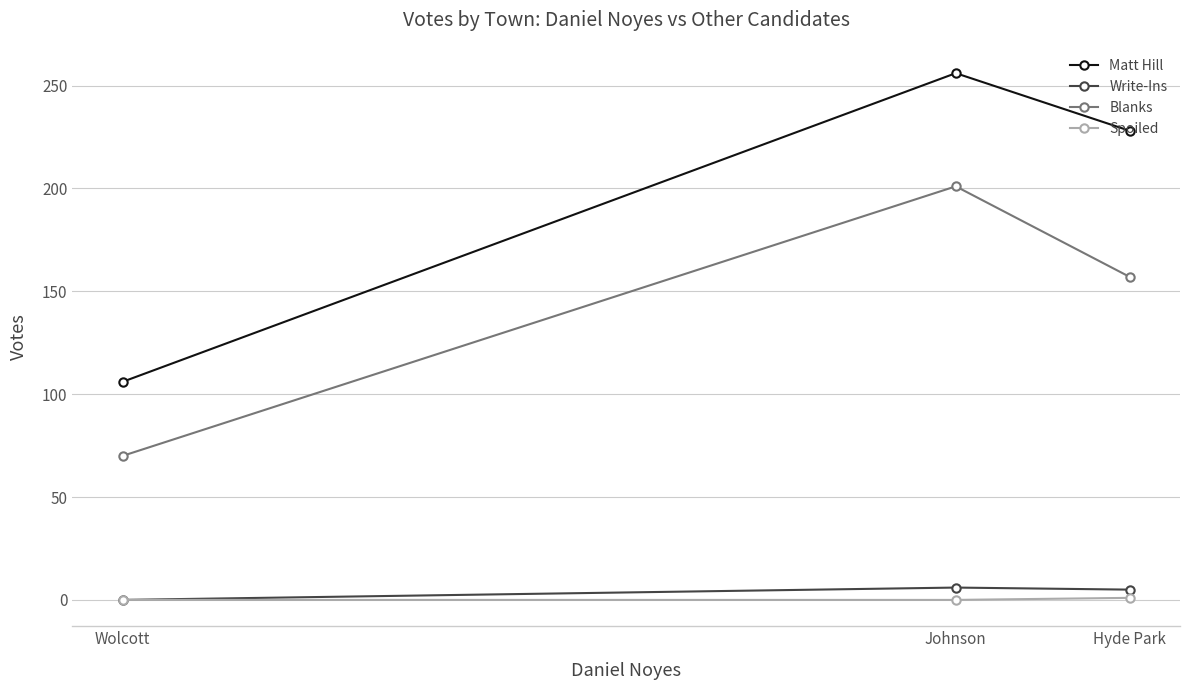

The Spoiled series shows -1 at Johnson. True or false?

False